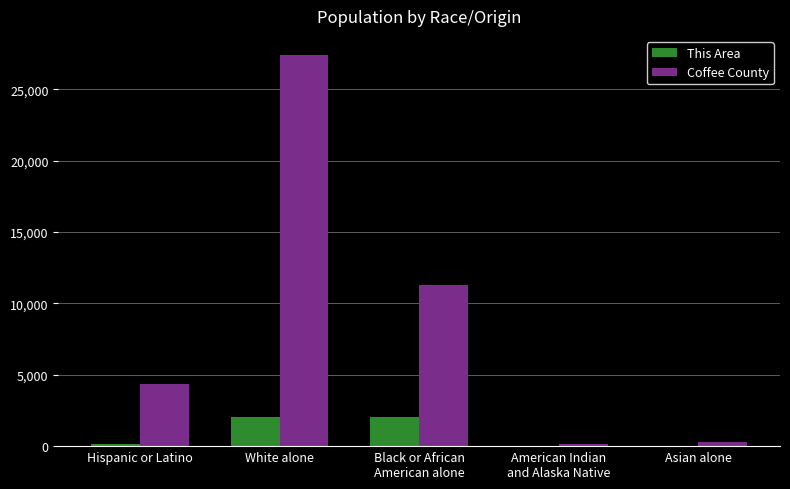

Is it true that Coffee County equals 6378 at Hispanic or Latino?

False